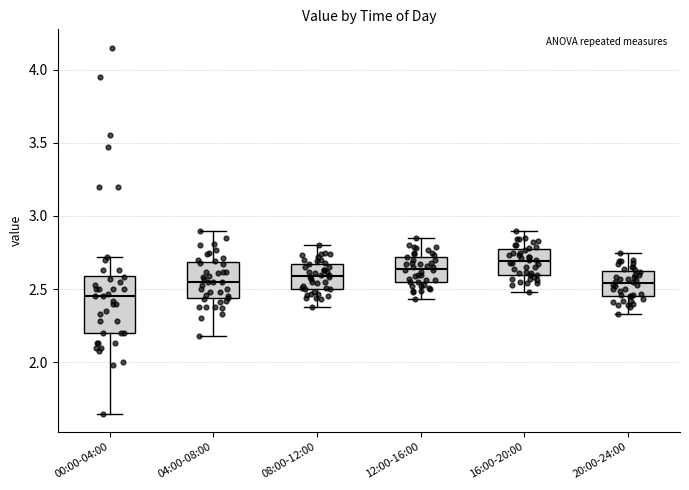

Comparing the boxes themselves (not the whiskers), which one is the tallest?

00:00-04:00